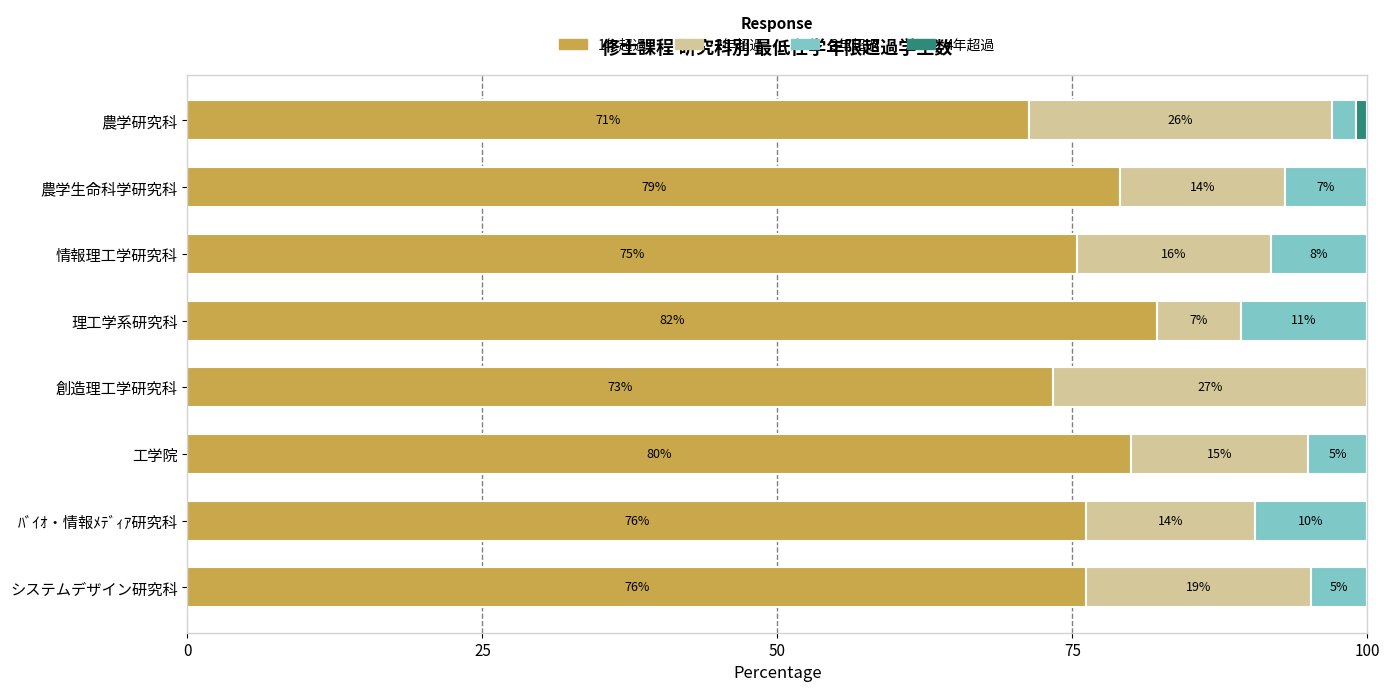

What is the maximum value for 1年超過?

82.1